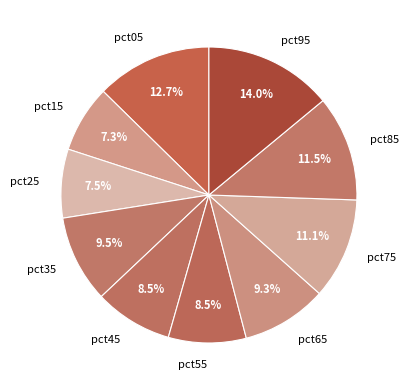

True or false: pct75 accounts for 1% of the total.

False